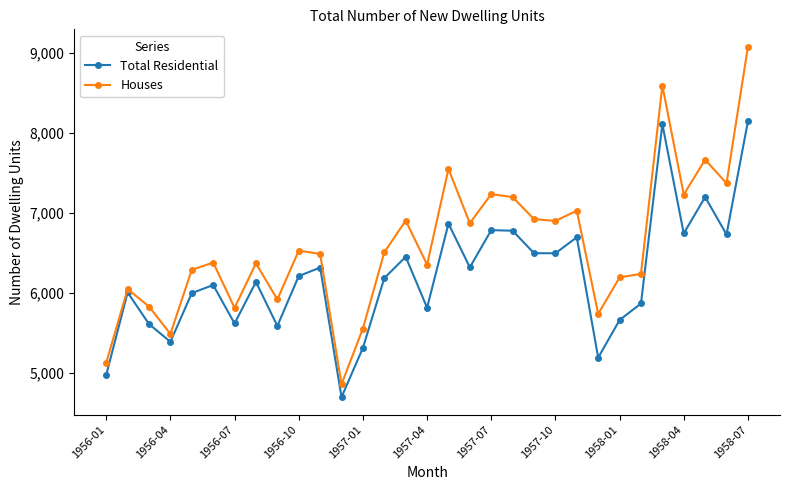

Which series has the widest spread of values?

Houses